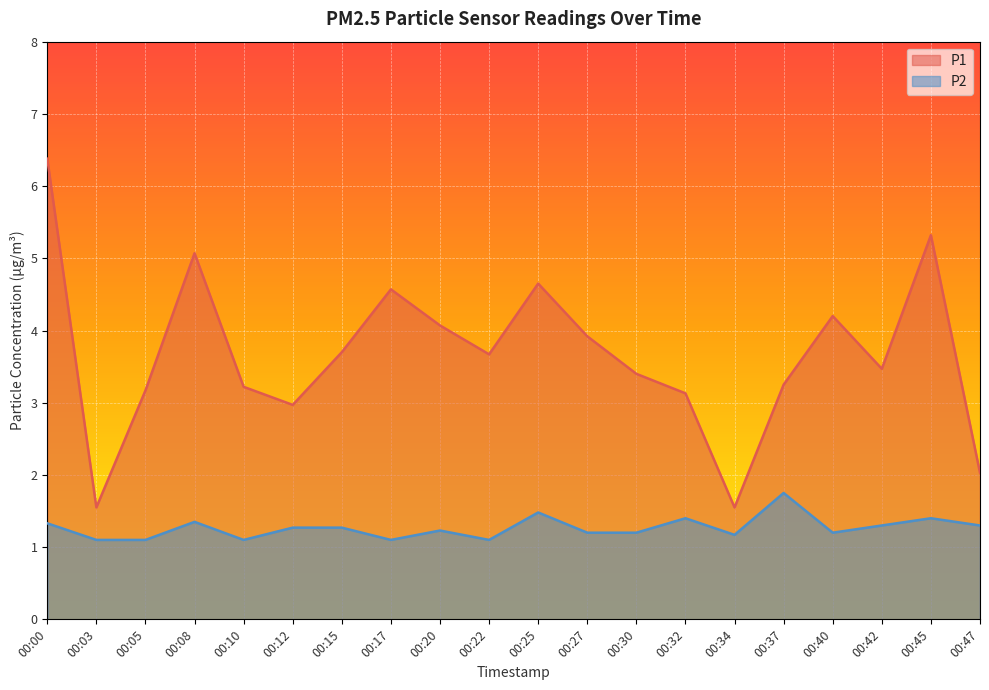

What is the value of the P2 point at the 4th from the left?

1.4